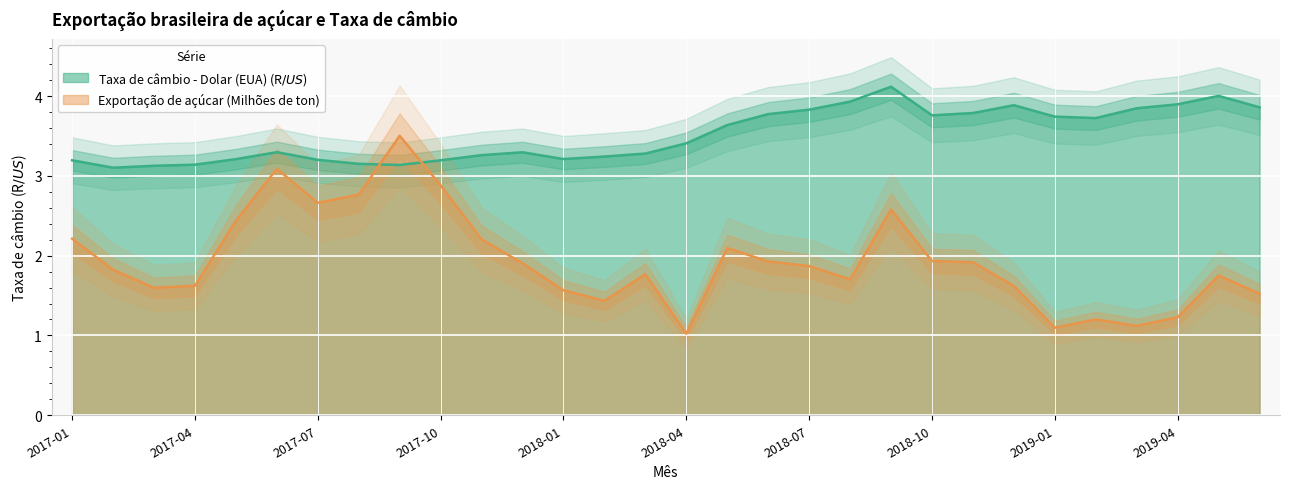

What is the difference between the maximum and minimum values in the Taxa de câmbio - Dolar (EUA) (R$ / US$) series?

1.0